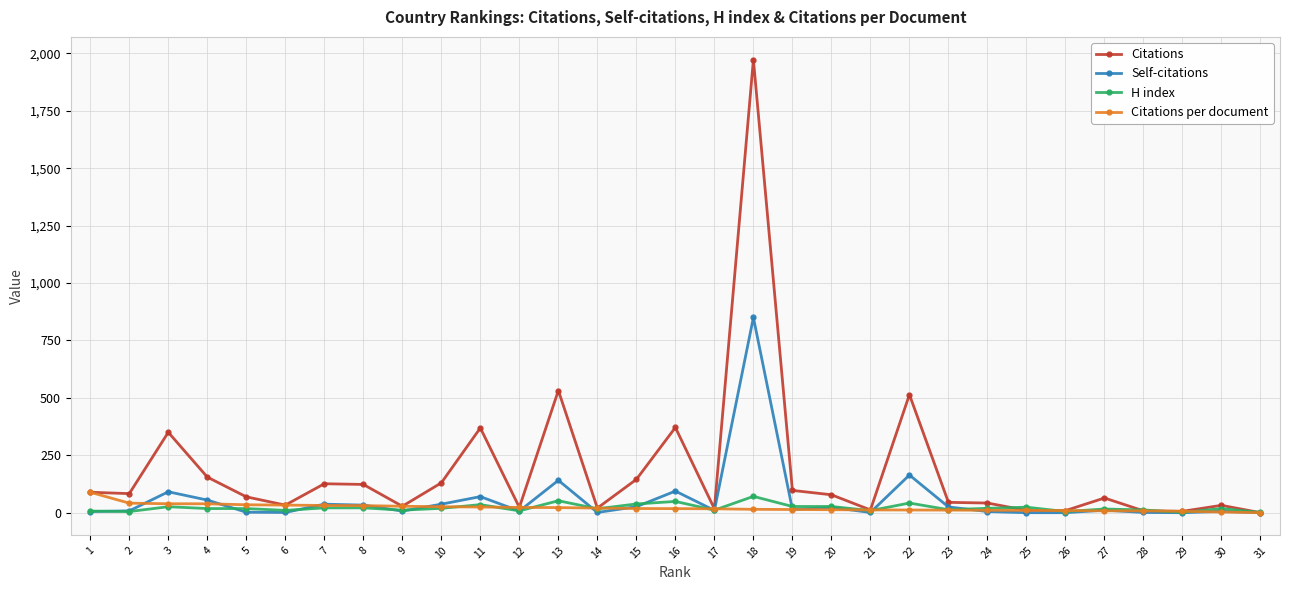

How many lines are shown in the chart?

4